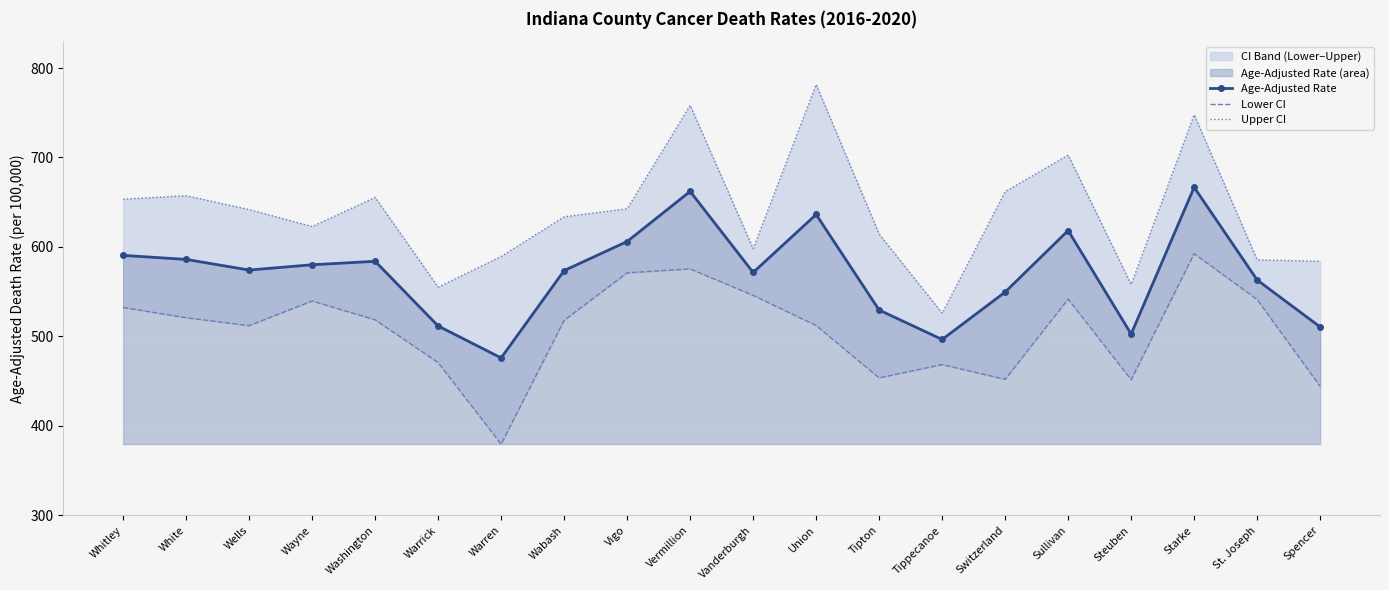

True or false: Lower CI and Upper CI intersect in this chart.

False